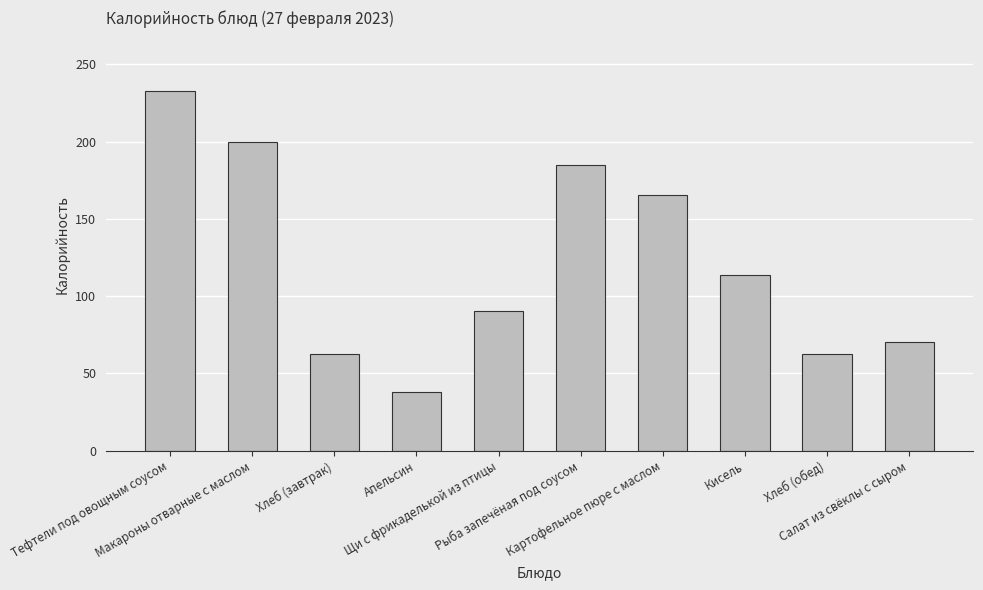

The value at Щи с фрикаделькой из птицы is 21.4. True or false?

False